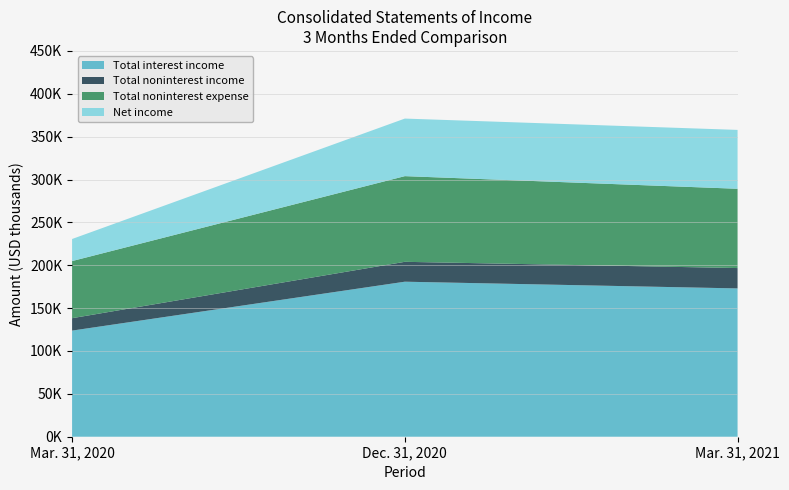

Reading right to left, transcribe all the data shown in this chart.

Total interest income: Mar. 31, 2021=172994	Dec. 31, 2020=180824	Mar. 31, 2020=123789
Total noninterest income: Mar. 31, 2021=23740	Dec. 31, 2020=23194	Mar. 31, 2020=14475
Total noninterest expense: Mar. 31, 2021=92489	Dec. 31, 2020=99939	Mar. 31, 2020=66631
Net income: Mar. 31, 2021=68668	Dec. 31, 2020=67136	Mar. 31, 2020=25740